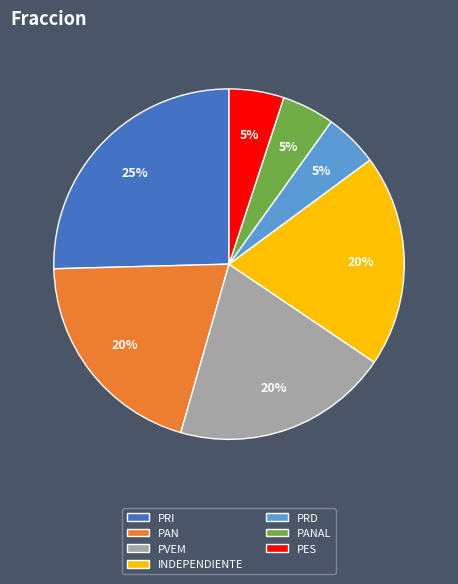

Is there any slice that represents more than half of the pie?

No